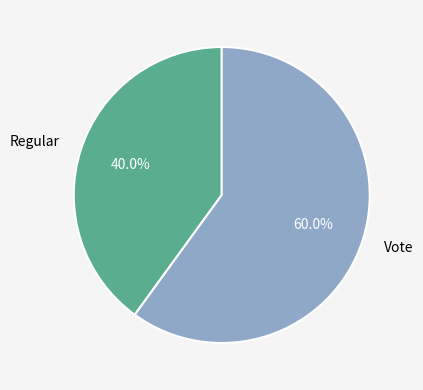

True or false: Regular accounts for 40% of the total.

True